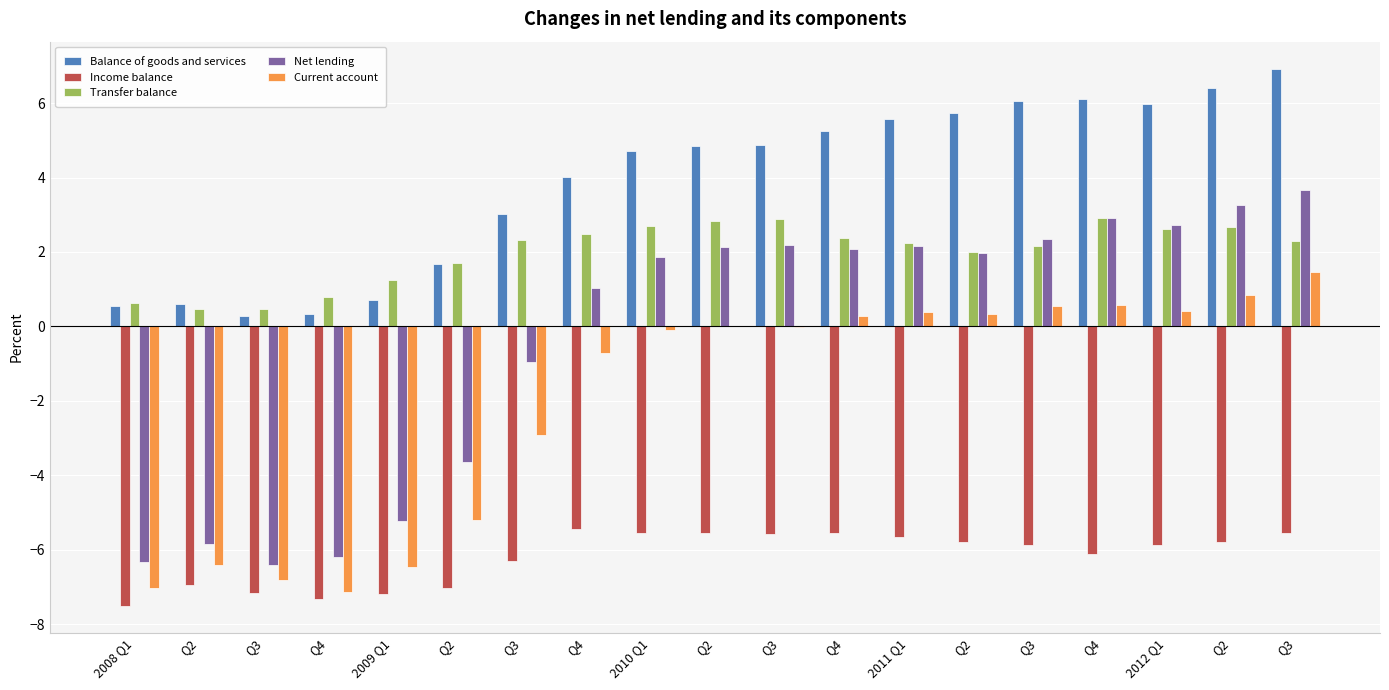

The value of Balance of goods and services at Q4 is 0.5. True or false?

False